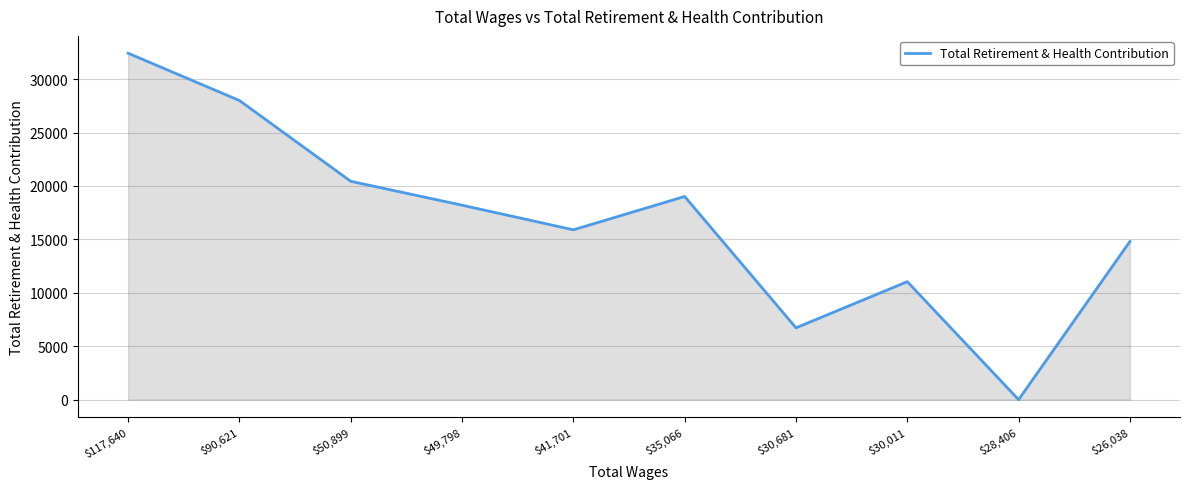

Reading left to right, extract all data points from this chart.

32429	28001	20440	18203	15898	19017	6725	11044	0	14807